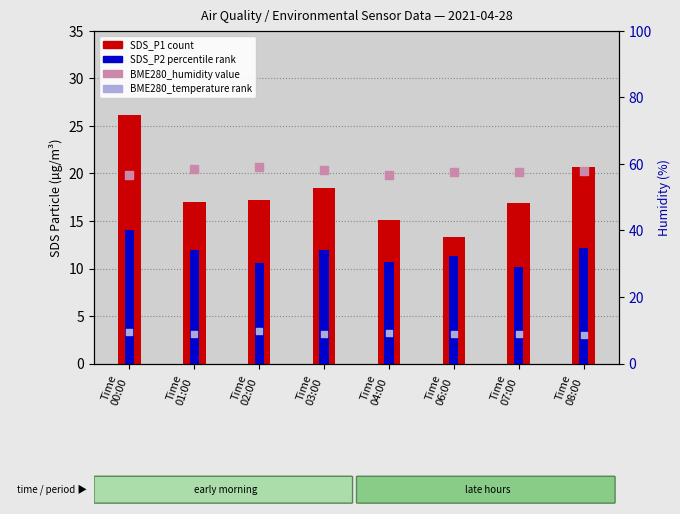

Which series contains the lowest Y value?

BME280_temperature (×10)